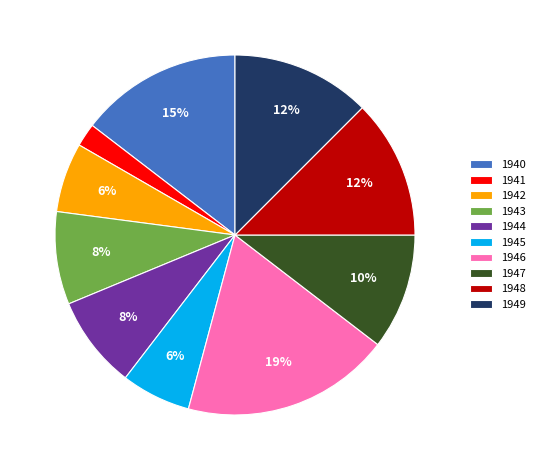

Combined, do 1941 and 1940 account for over 50%?

No